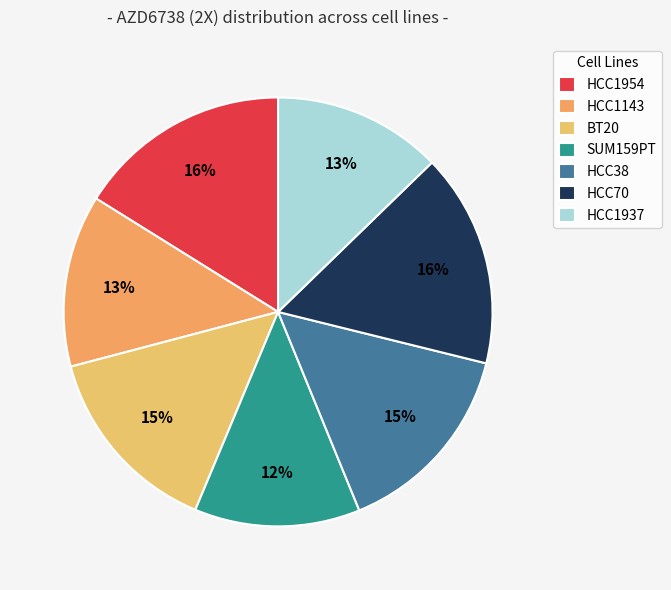

Does HCC38 represent more than half of the total?

No